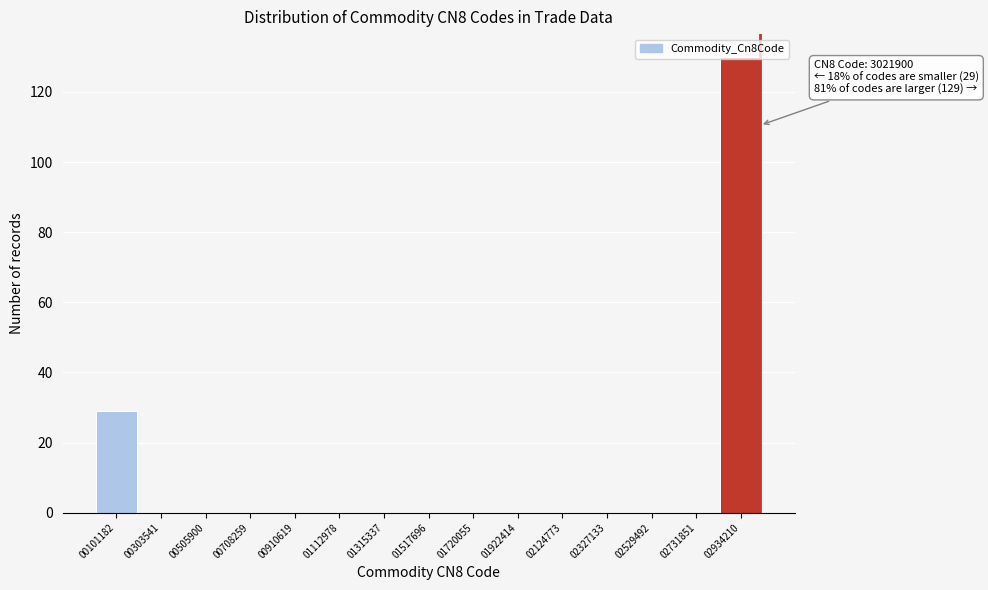

Which range on the x-axis has the tallest bar?

2850000 to 3050000